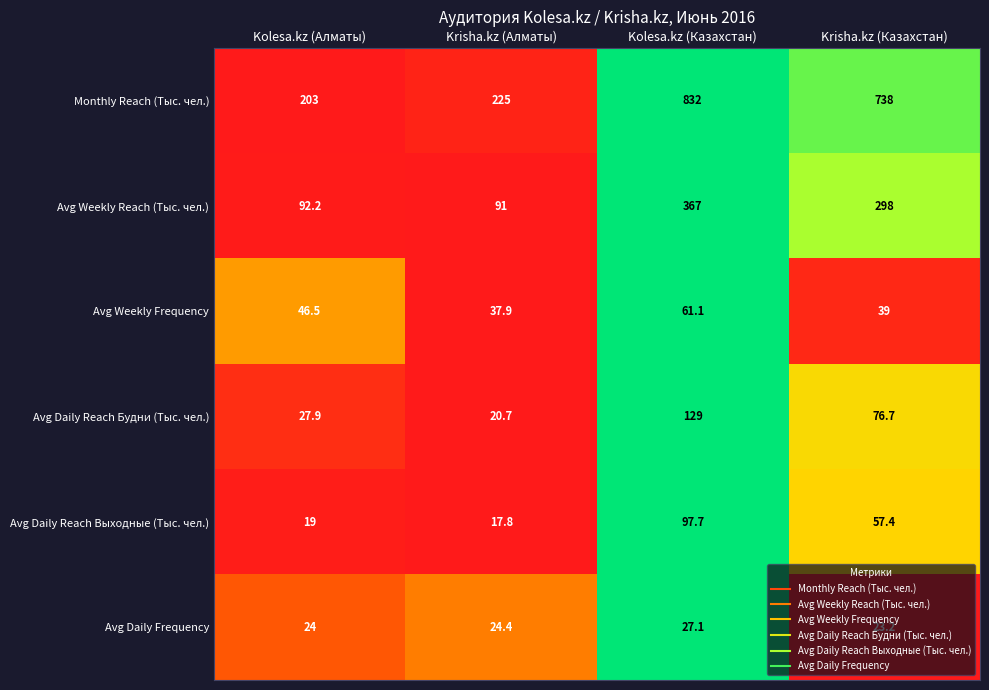

Which series has the widest spread of values?

Monthly Reach (Тыс. чел.)